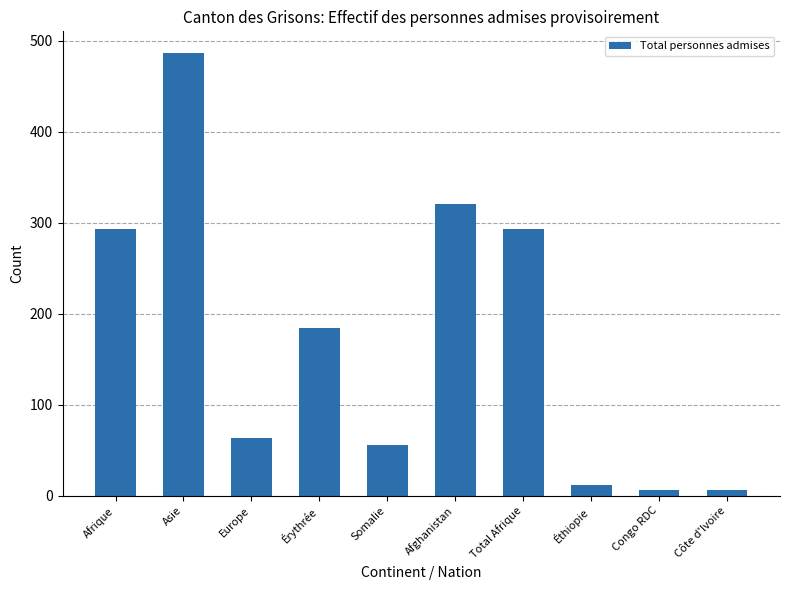

Reading right to left, list all the values displayed in this chart.

6	6	12	293	321	56	184	63	486	293